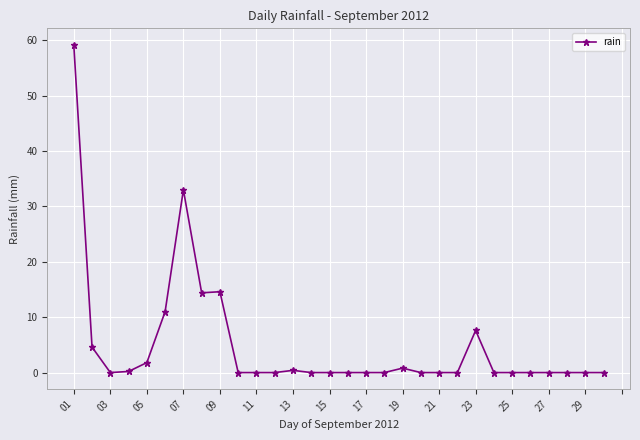

What is the sum of all values?

147.6